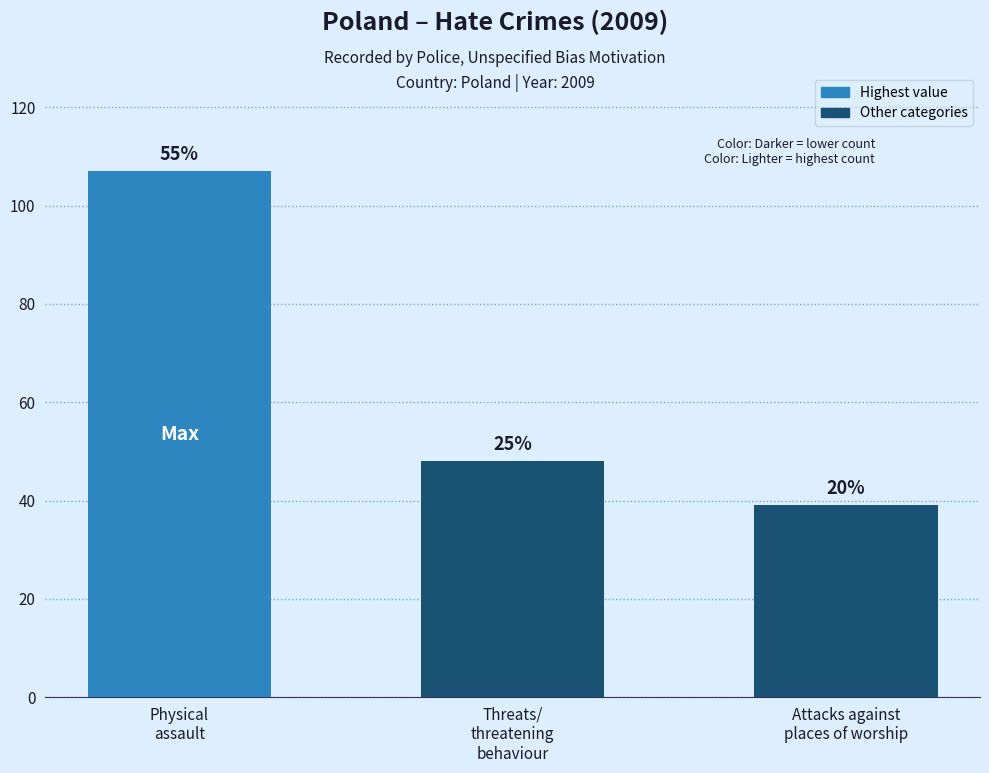

True or false: the data shows 10 at Attacks against
places of worship.

False